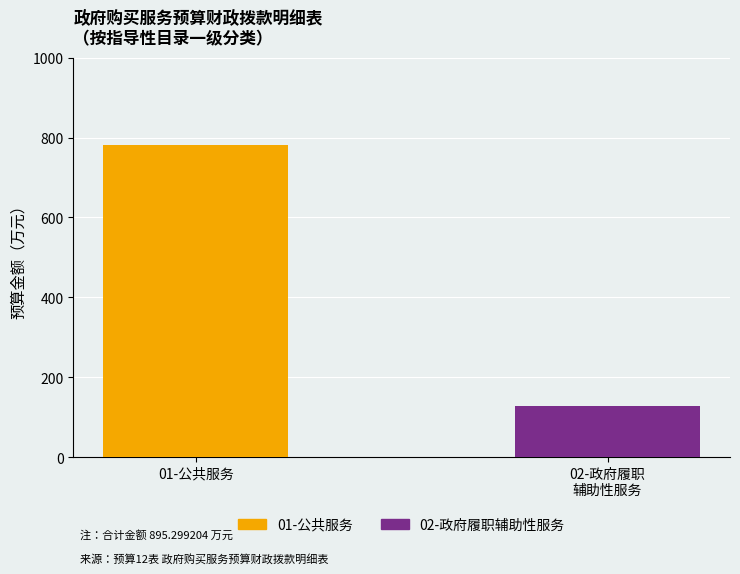

What is the maximum value for 01-公共服务?

781.9